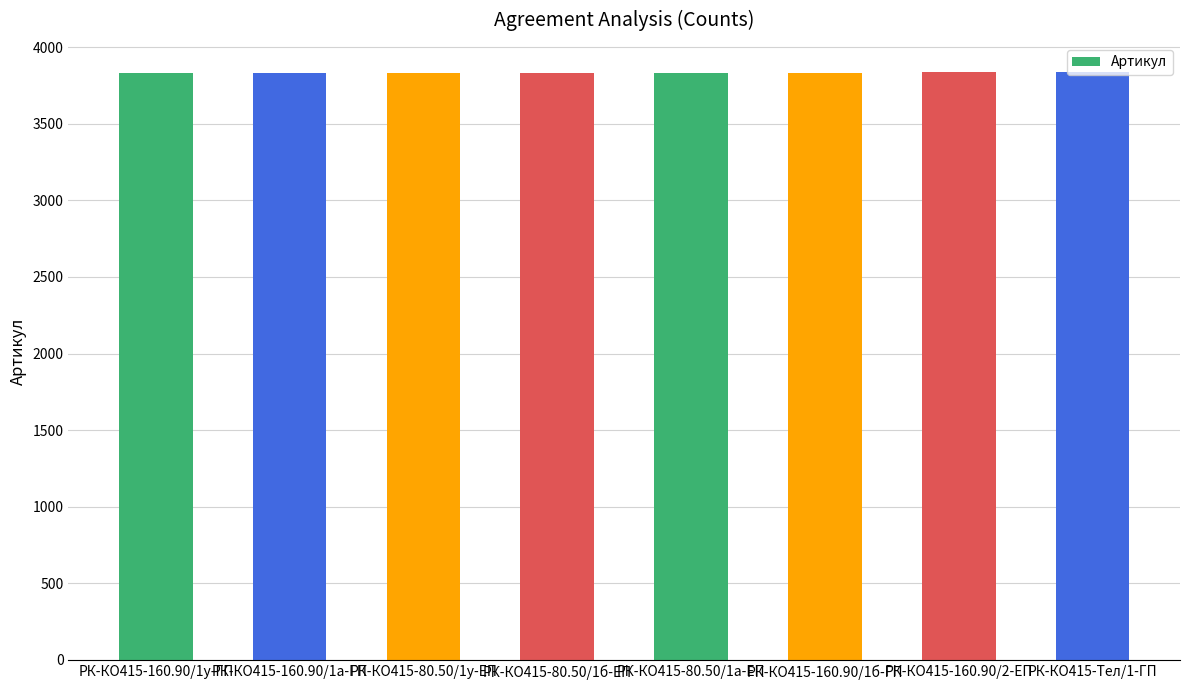

Is it true that the value at РК-КО415-160.90/1а-ГП is 3832?

True